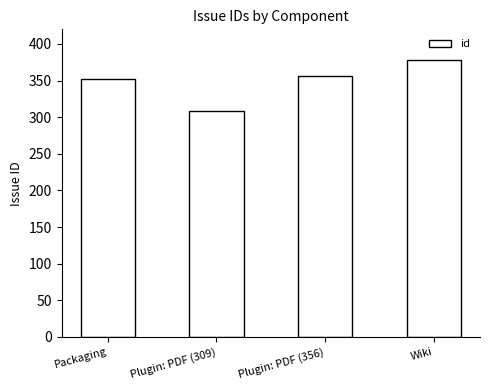

How many bars are there in total?

4